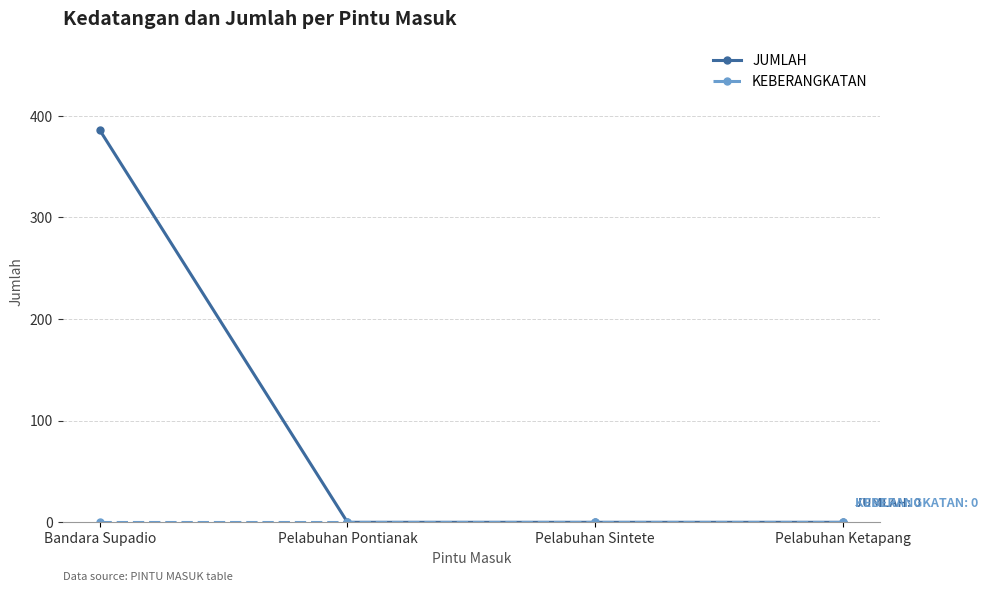

Which series has the largest total across all categories?

JUMLAH